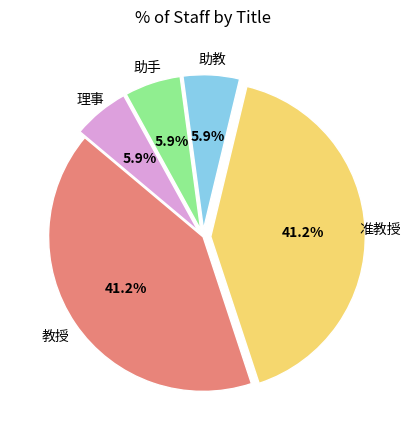

Is there any slice that represents more than half of the pie?

No